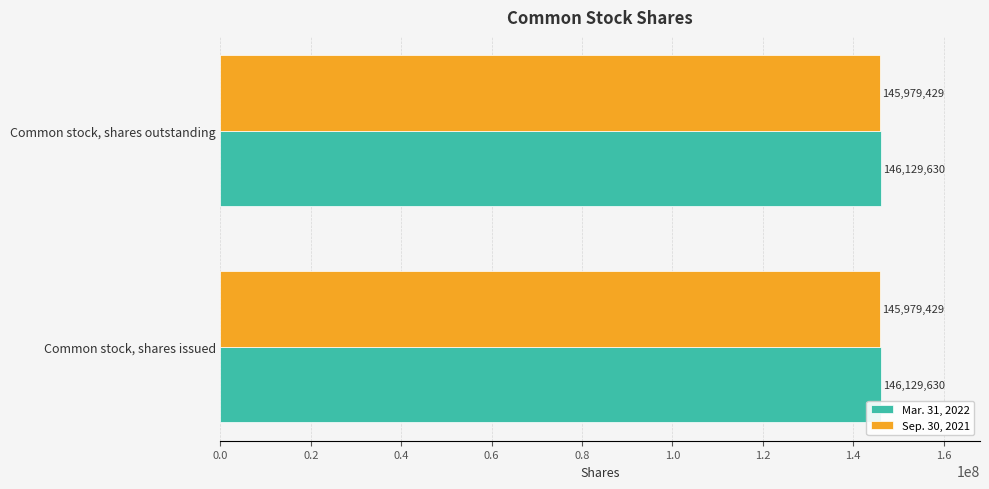

Which series has the largest total across all categories?

Mar. 31, 2022